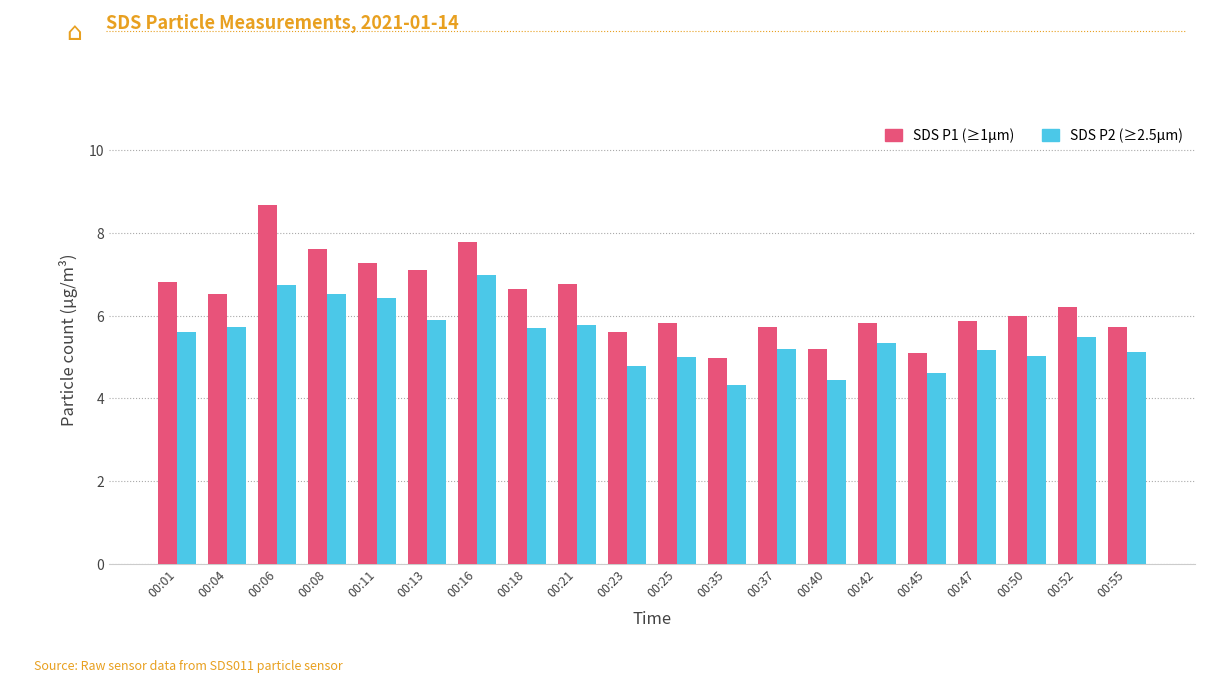

What is the difference between the SDS P2 (≥2.5μm) values at 00:35 and 00:11?

2.1